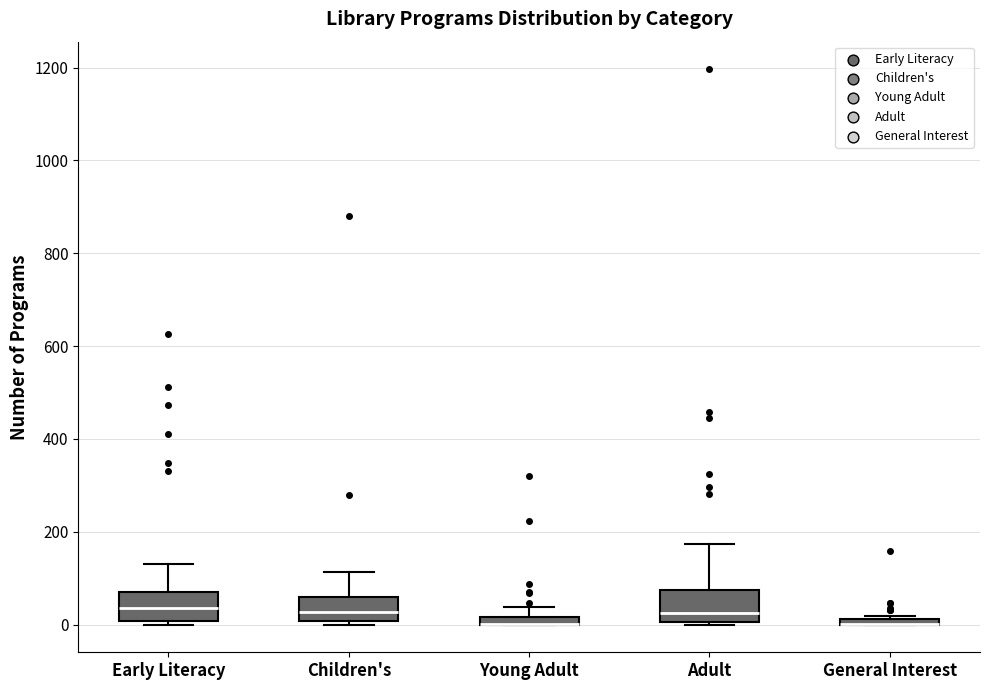

Where is the upper edge of the box for Early Literacy on the y-axis? The values are not printed on the chart, so give them approximately, as read against the axis.

80